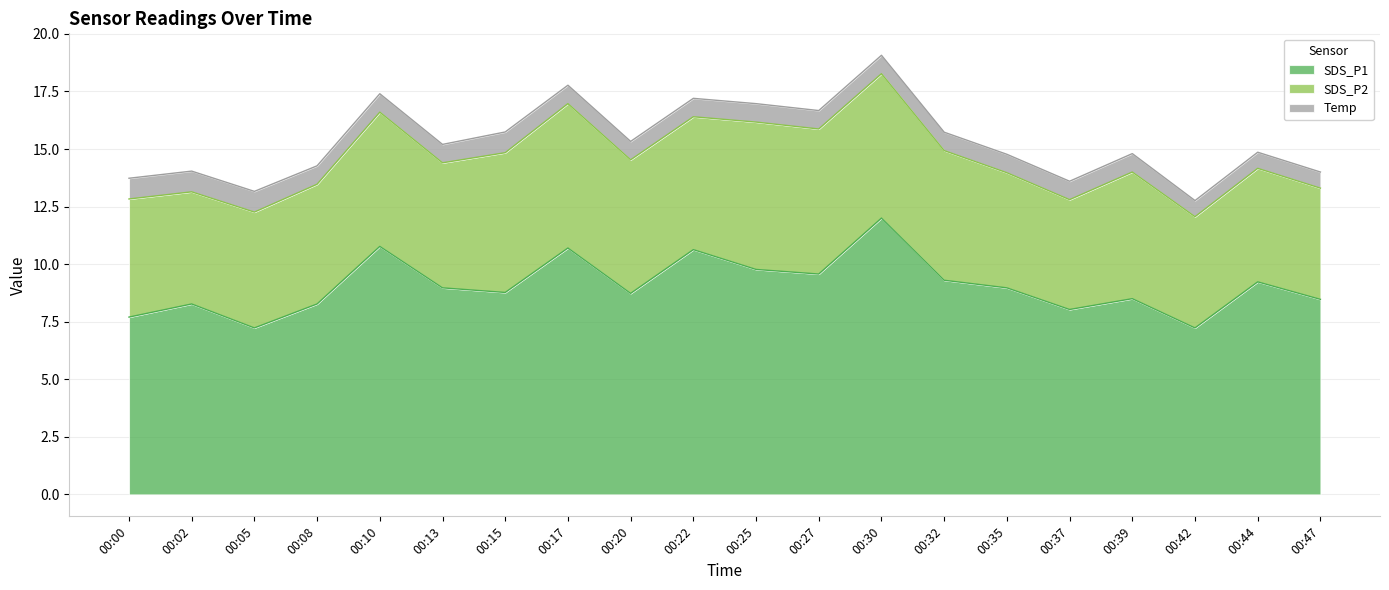

Which series has the largest total across all categories?

SDS_P1